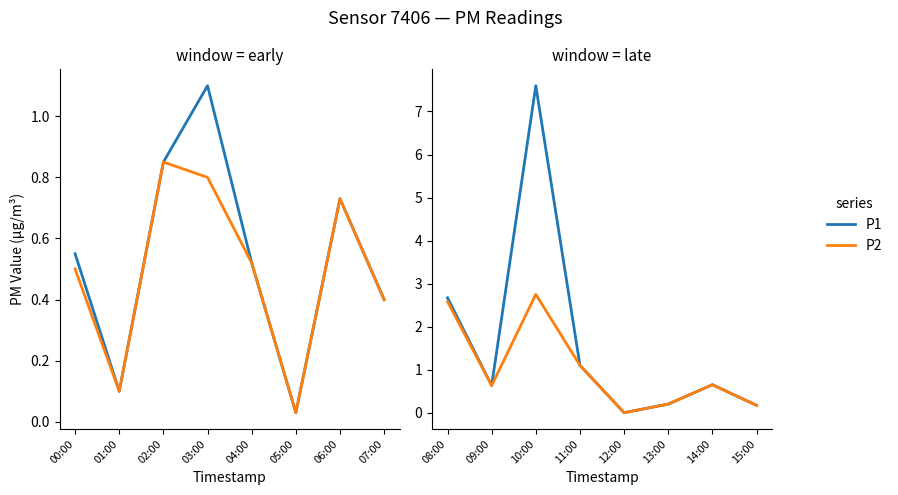

What are all the series names shown in the legend?

P1, P2